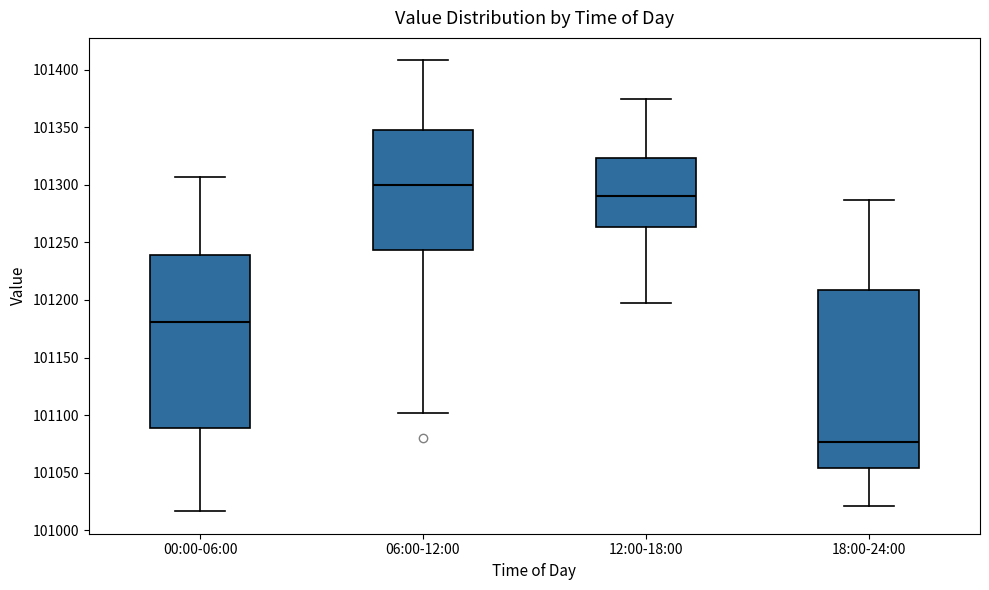

Where is the lower edge of the box for 06:00-12:00 on the y-axis? The values are not printed on the chart, so give them approximately, as read against the axis.

101245